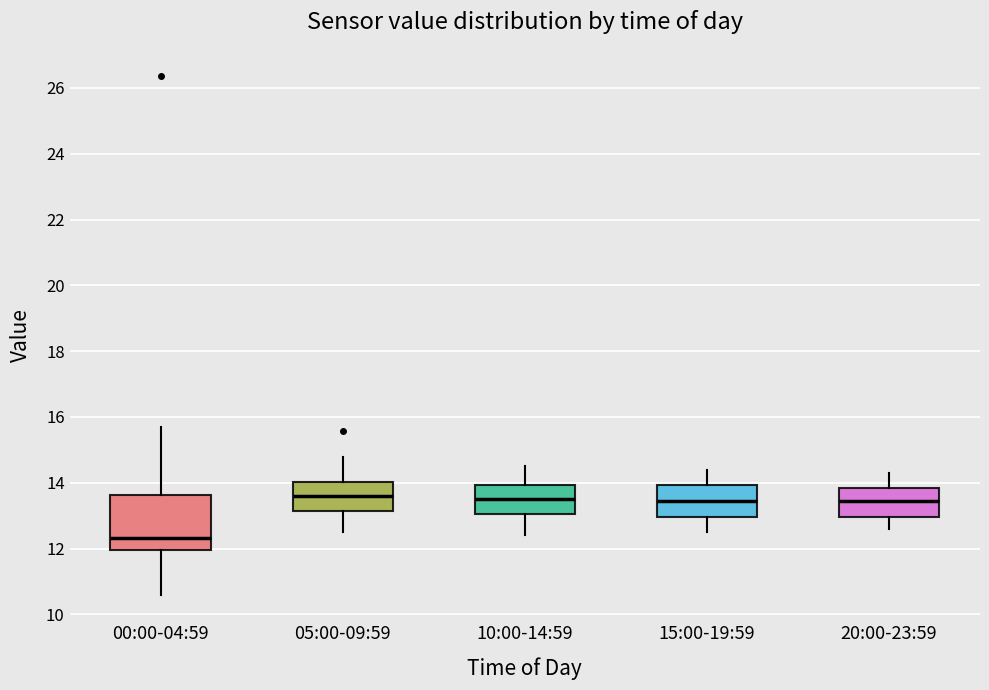

Where is the upper edge of the box for 15:00-19:59 on the y-axis? The values are not printed on the chart, so give them approximately, as read against the axis.

14.0